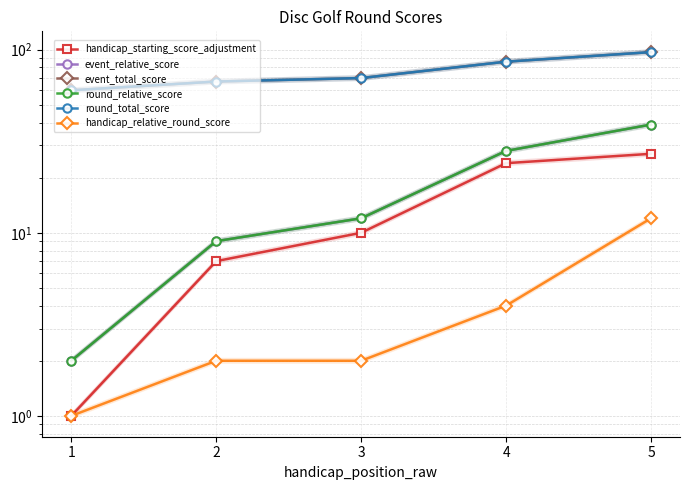

How many data points in handicap_relative_round_score are less than 2?

1